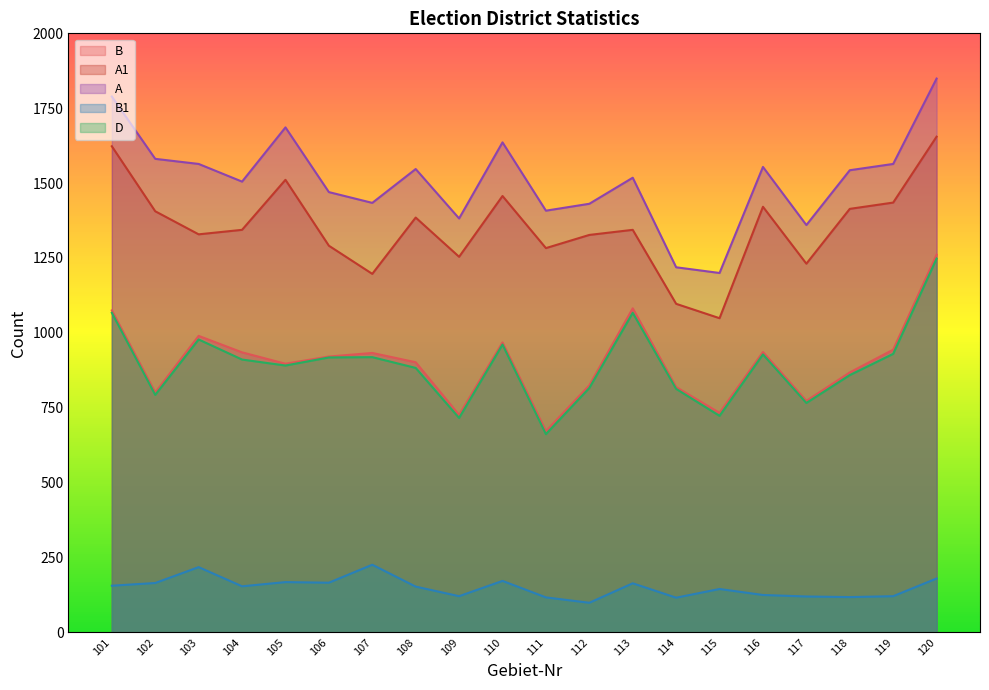

Reading left to right, list all the values displayed in this chart.

B: 1075	801	990	935	897	921	933	902	726	968	672	825	1082	819	733	936	773	868	944	1261
A1: 1623	1406	1329	1344	1511	1291	1197	1385	1254	1457	1283	1327	1344	1097	1049	1421	1231	1414	1435	1655
A: 1789	1581	1564	1505	1686	1470	1434	1547	1382	1636	1408	1431	1518	1219	1200	1554	1360	1543	1564	1849
B1: 156	165	218	154	168	166	226	153	121	172	117	99	164	116	145	125	120	118	121	180
D: 1067	793	978	911	891	918	919	883	716	961	662	816	1067	813	723	928	766	859	930	1248